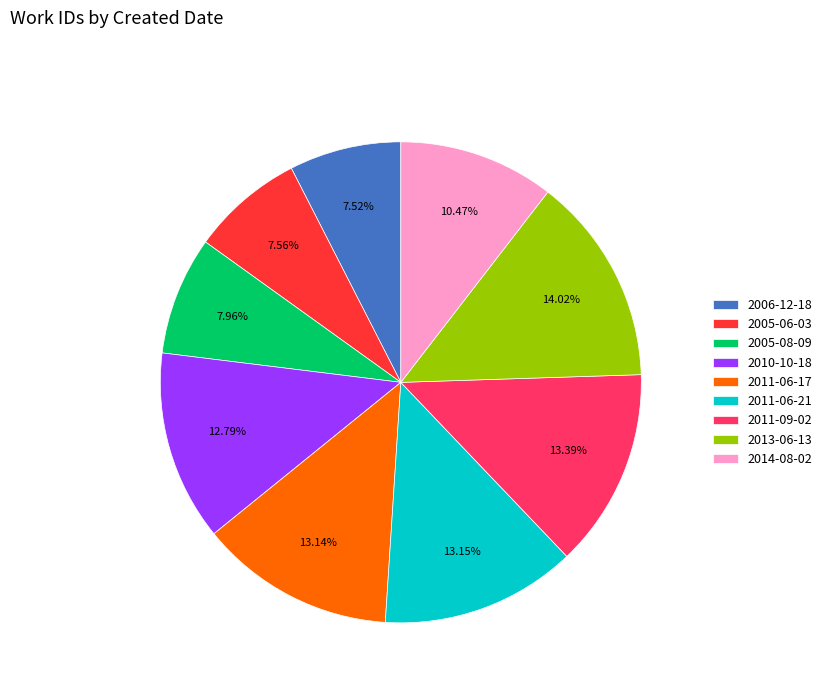

Does 2011-06-17 represent more than half of the total?

No